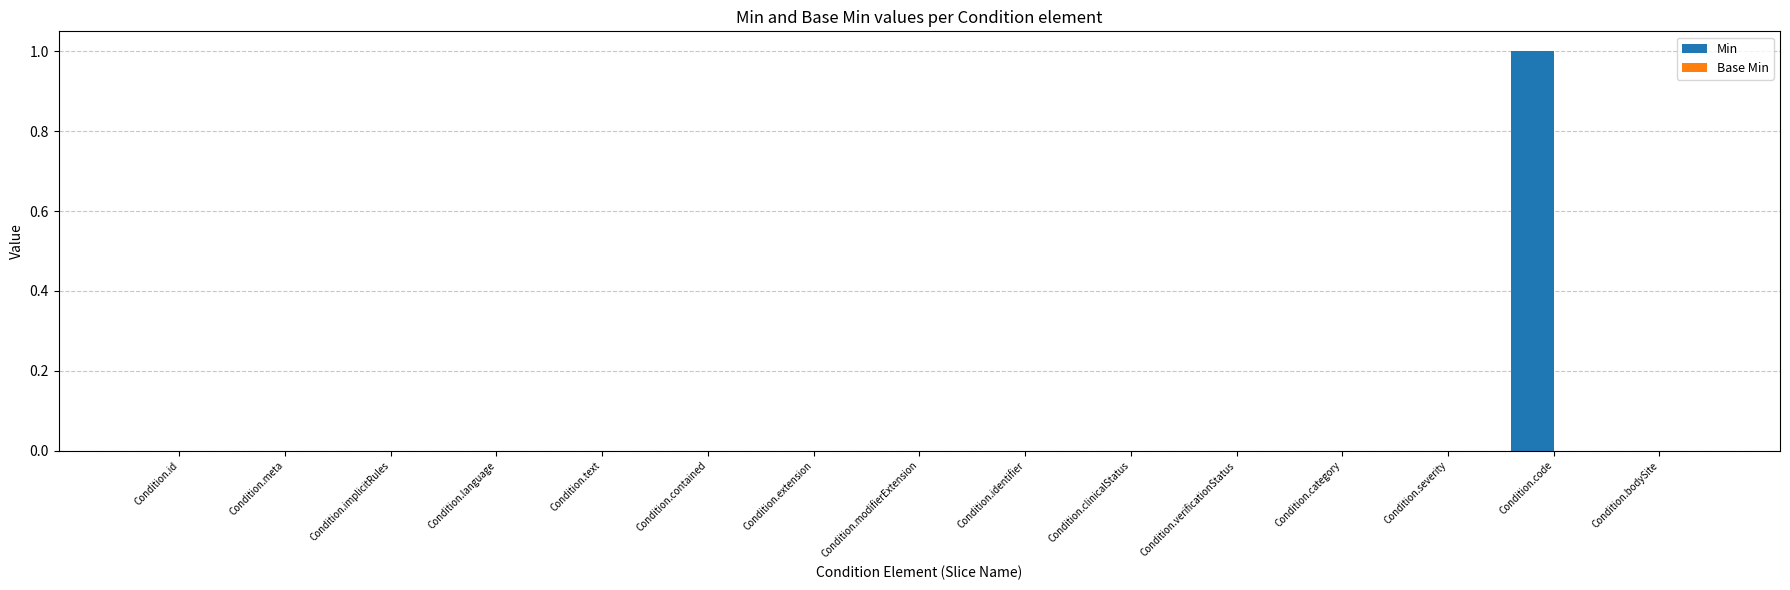

At which category does the chart reach its peak across all series?

Condition.code